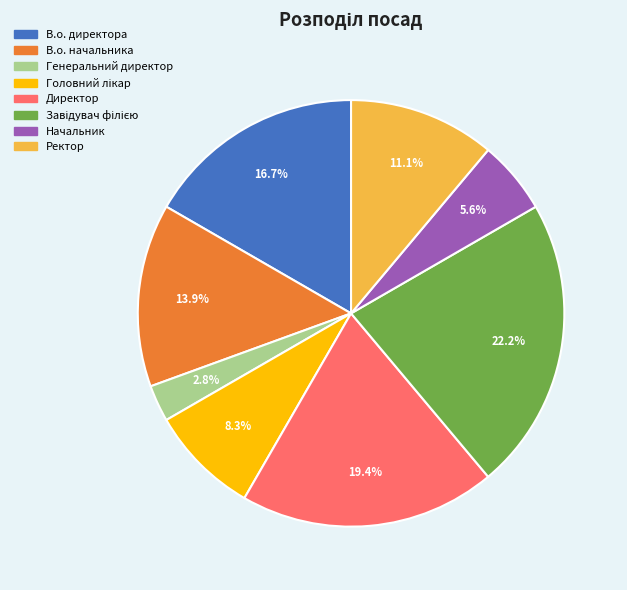

What percentage is NOT represented by Ректор?

88.9%